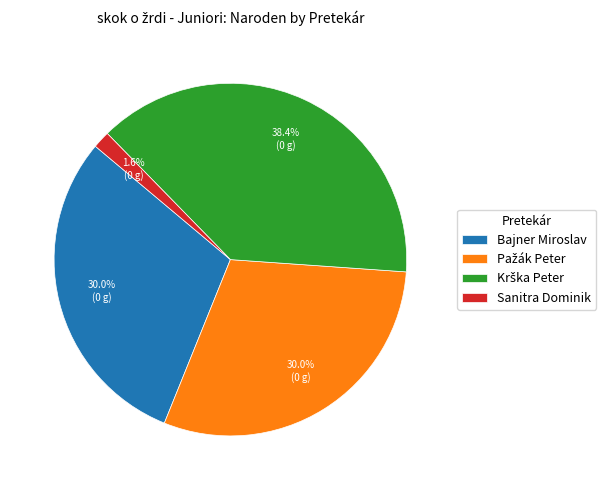

What percentage is the Bajner Miroslav slice, to the nearest percent?

30%